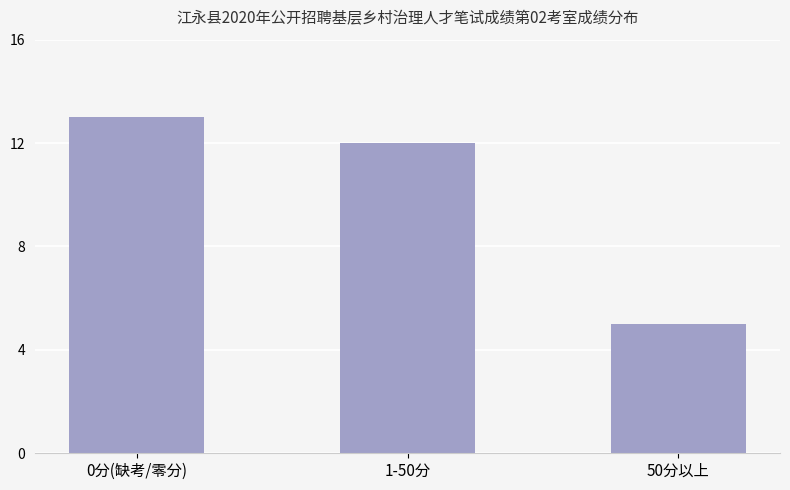

The chart shows a value of 20 at 1-50分. True or false?

False